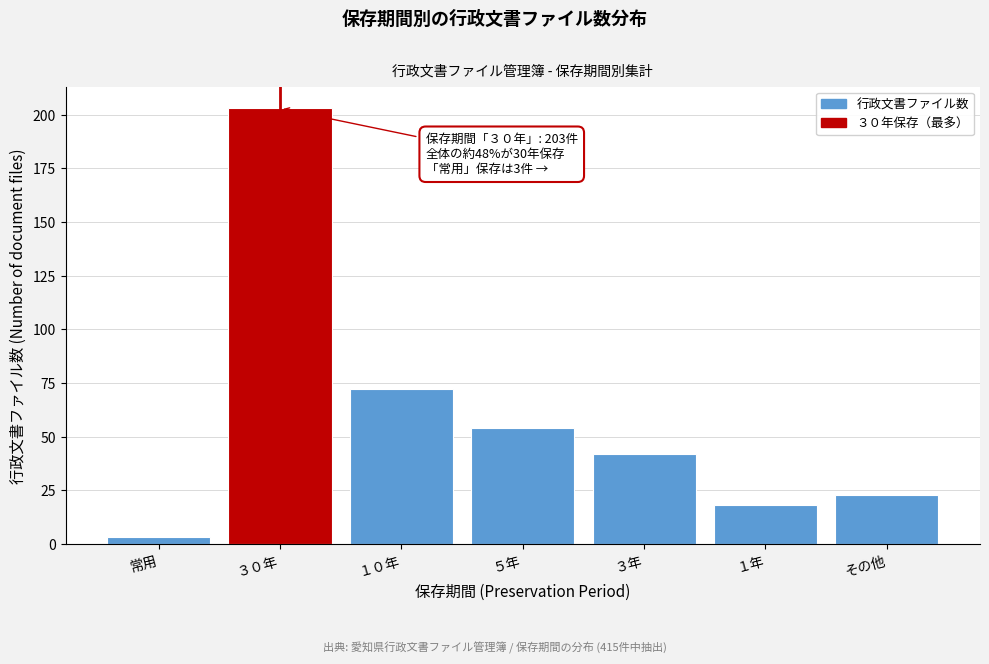

Reading left to right, extract all data points from this chart.

3	203	72	54	42	18	23